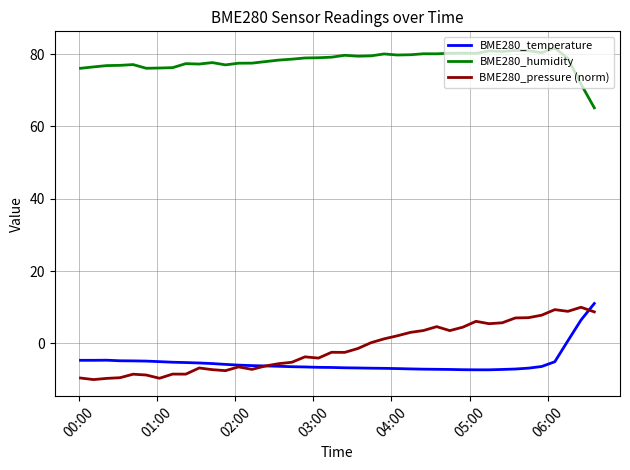

What is the maximum value shown in the chart?

81.7